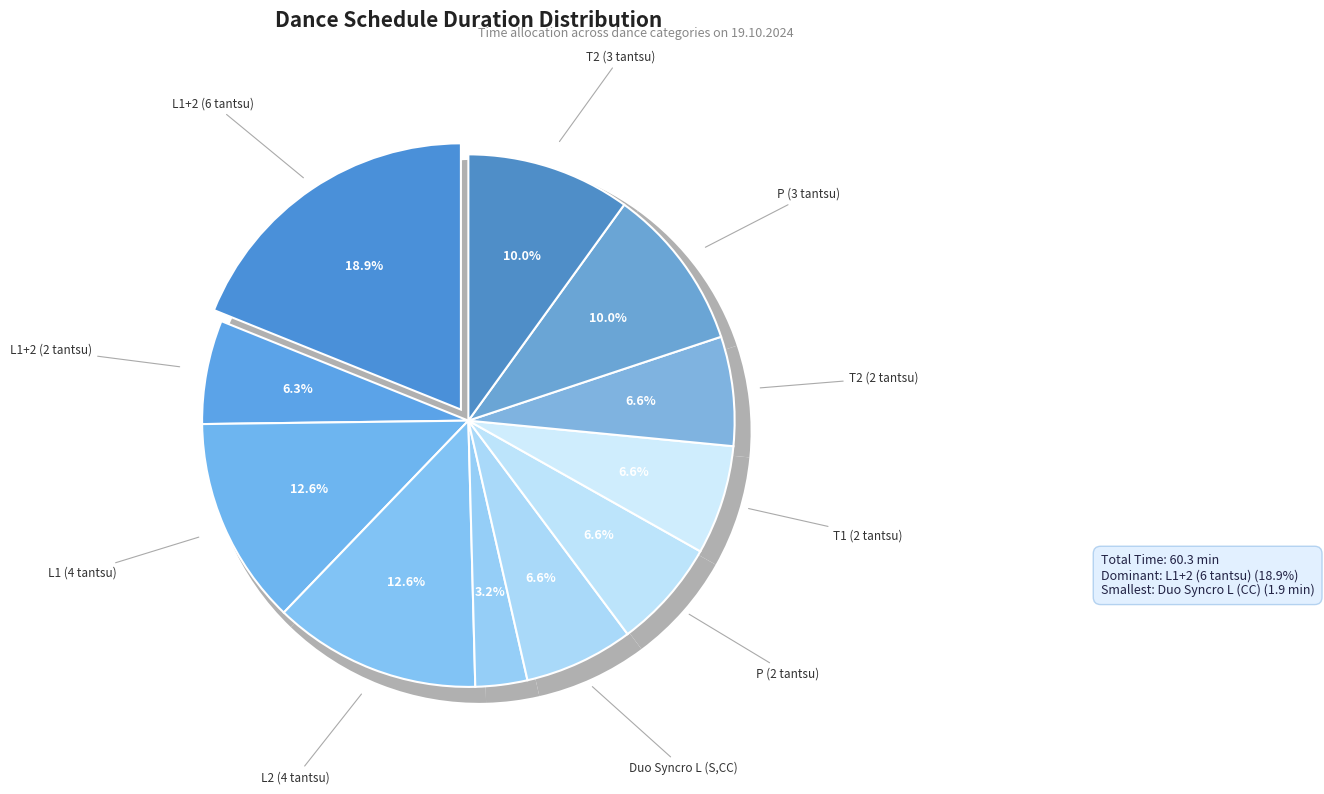

How many slices are in this pie chart?

11